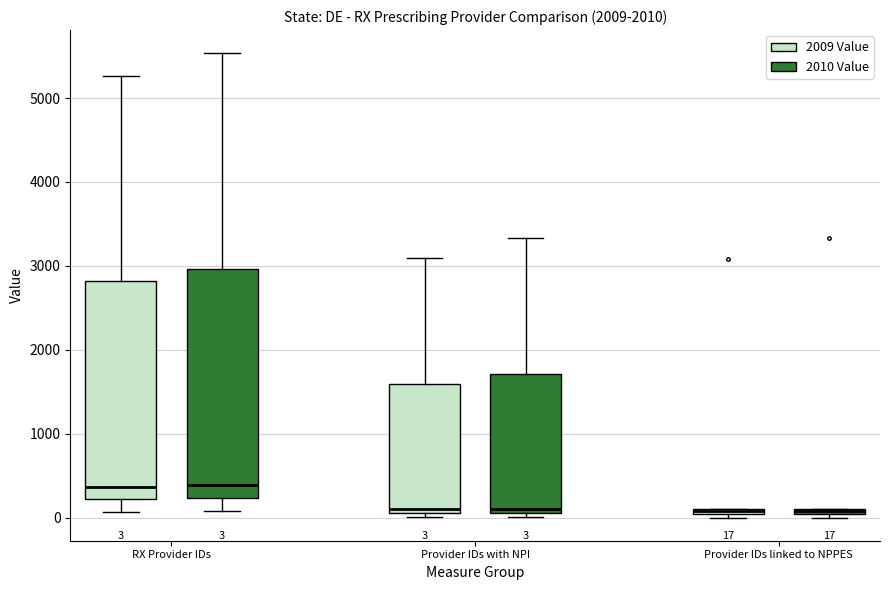

Which box is the tallest, from its lower edge to its upper edge?

RX Provider IDs (2010 Value)